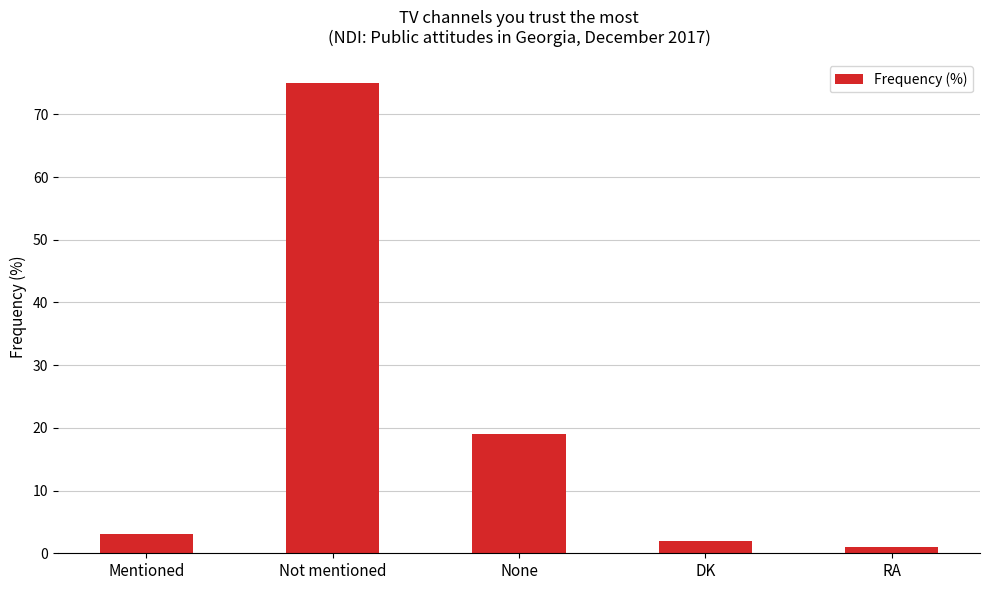

What is the label of the 4th bar from the left?

DK